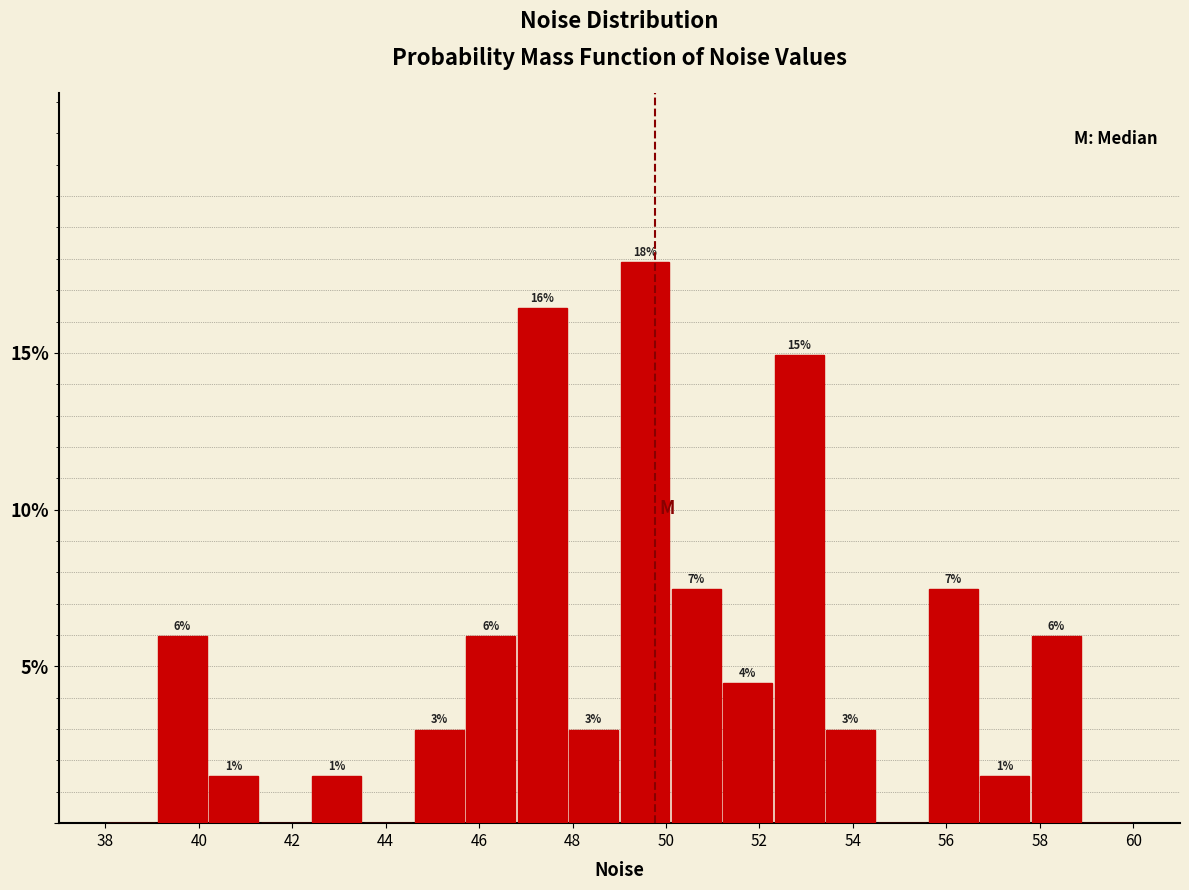

Over which range of the x-axis is the bar tallest?

49.0 to 50.1